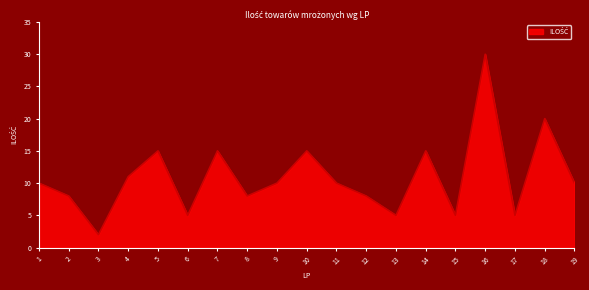

Which category has the lowest value across all series?

3